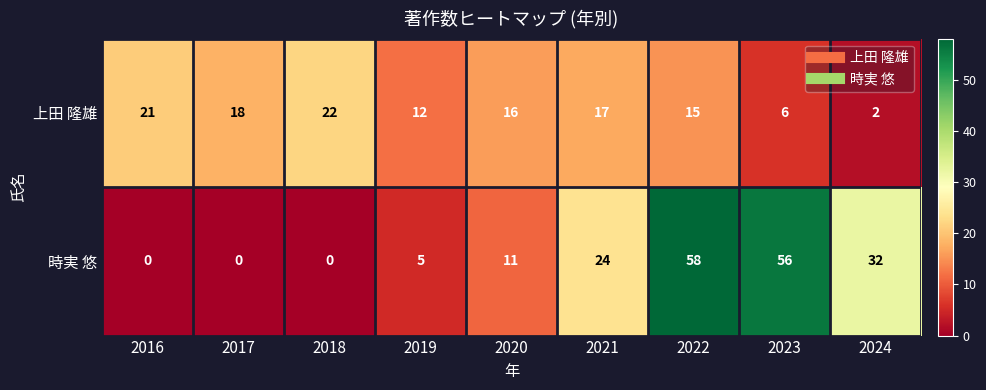

Reading left to right, what are all the values shown in this chart?

上田 隆雄: 21	18	22	12	16	17	15	6	2
時実 悠: 0	0	0	5	11	24	58	56	32